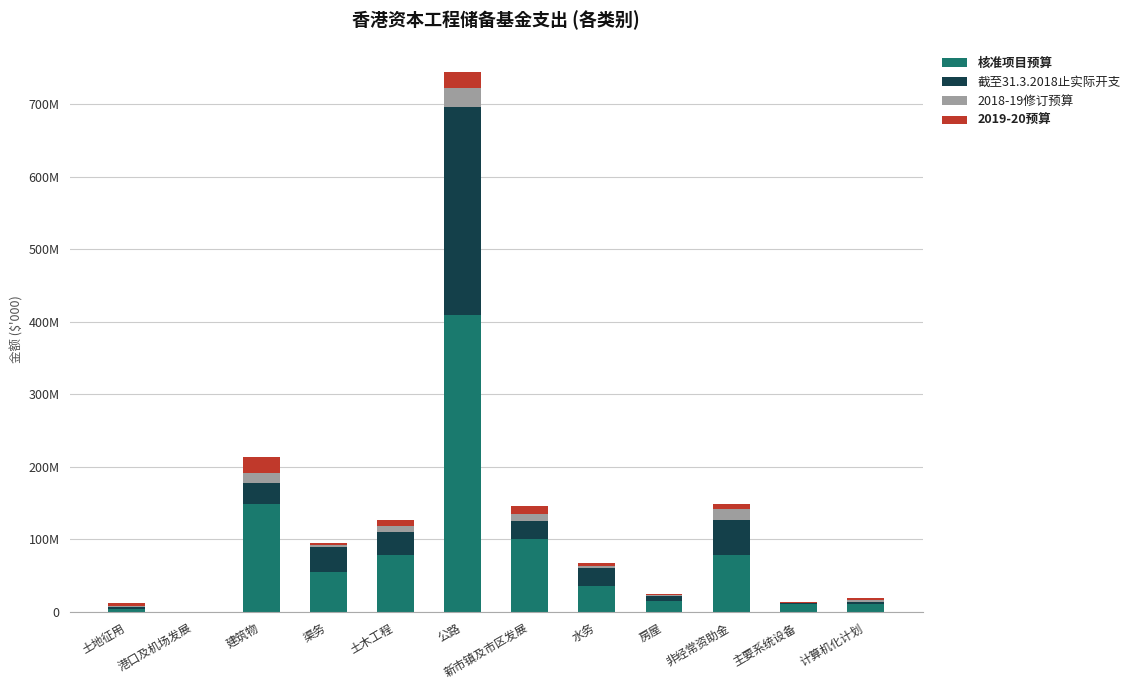

What is the average value of the 核准项目预算 series?

79150142